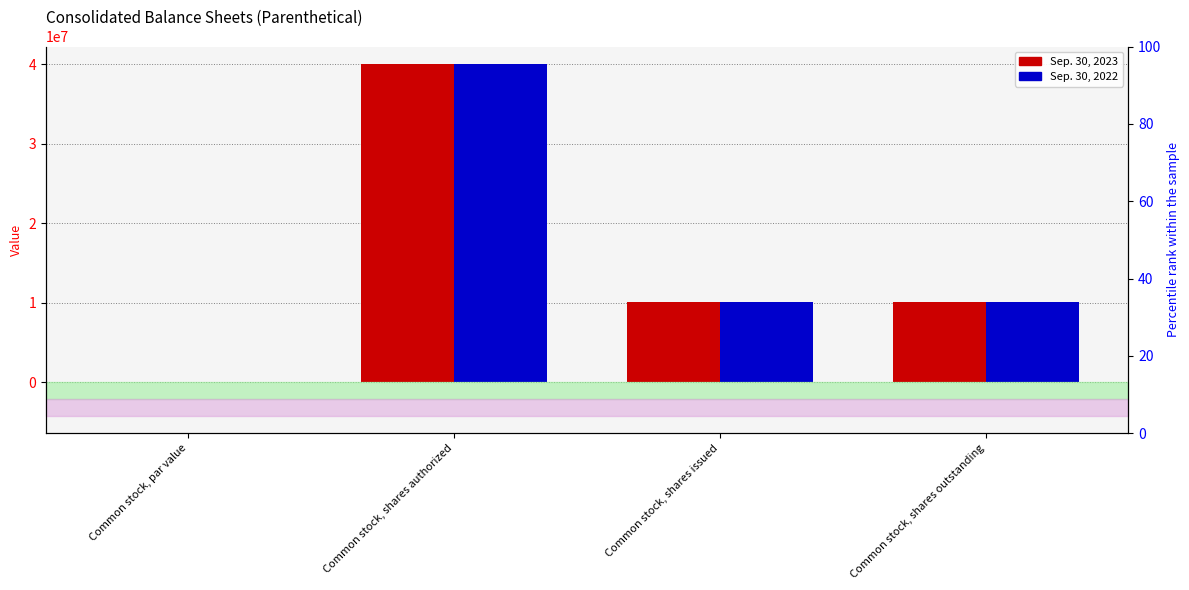

Where is Sep. 30, 2022 nearest to the value 20000000?

Common stock, shares issued